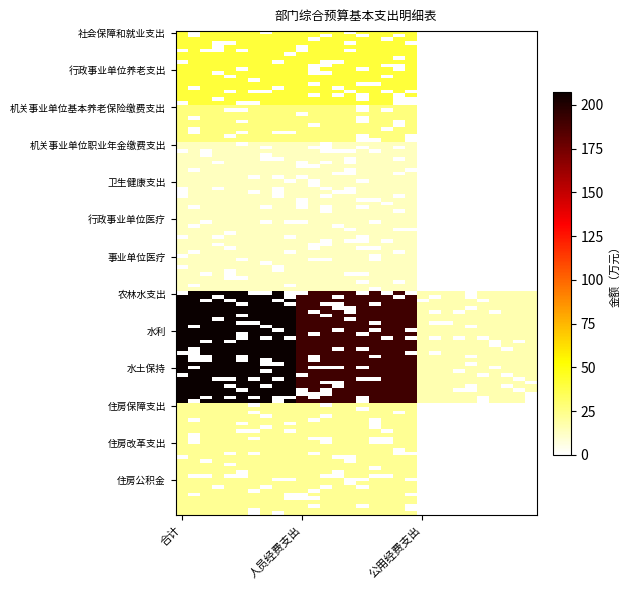

Which series has the largest range (max minus min)?

农林水支出